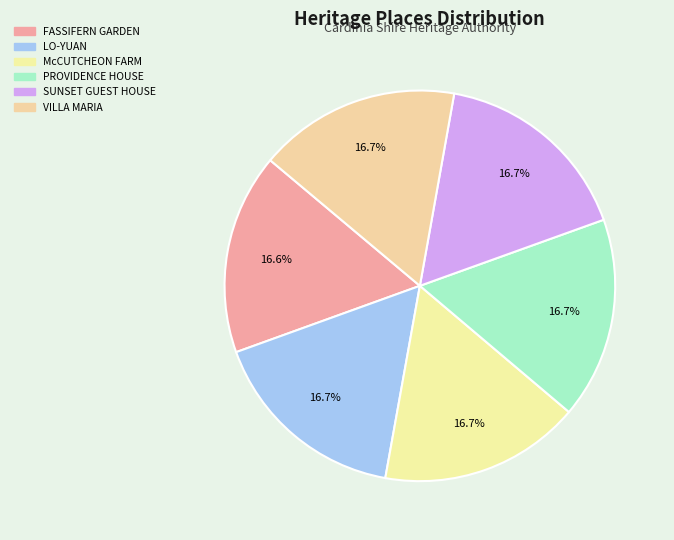

Is it true that LO-YUAN is 17% of the pie?

True